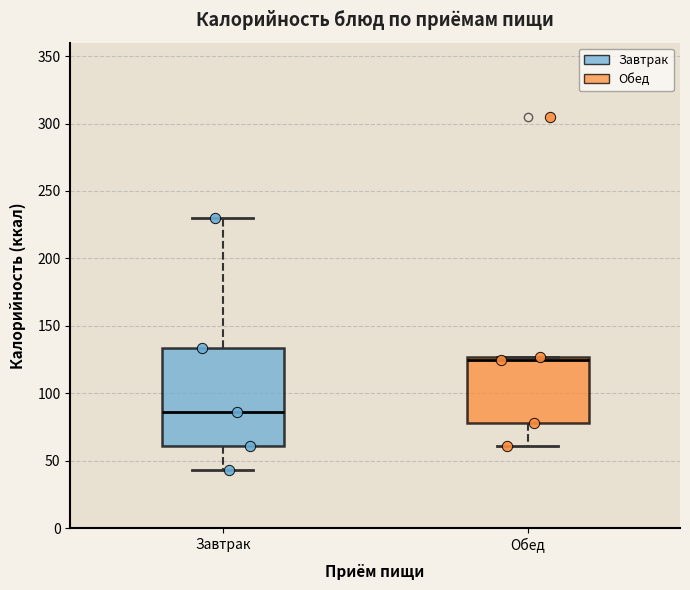

Which box is the tallest, from its lower edge to its upper edge?

Завтрак